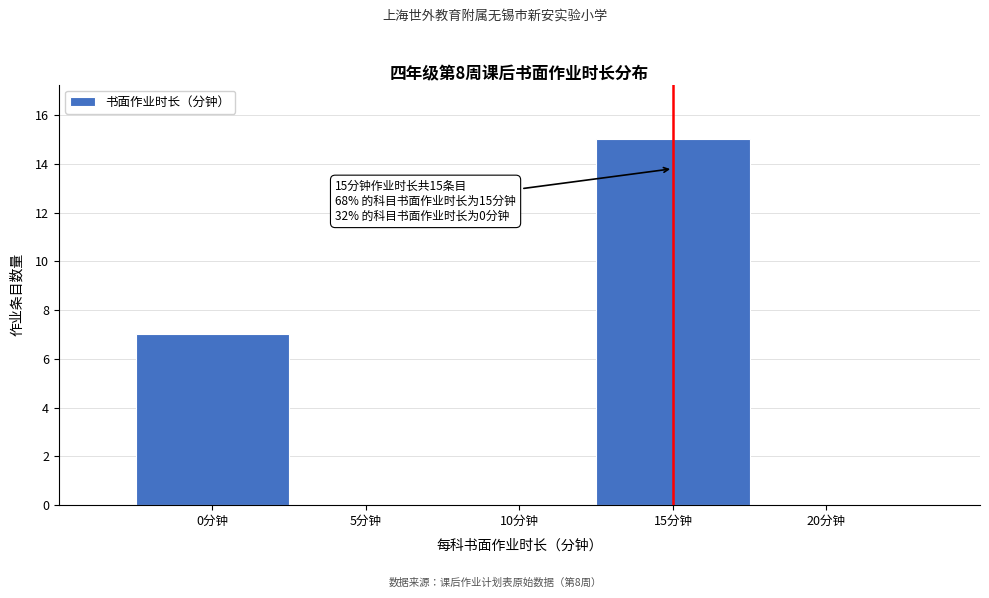

Over which range of the x-axis is the bar tallest?

12.5 to 17.5